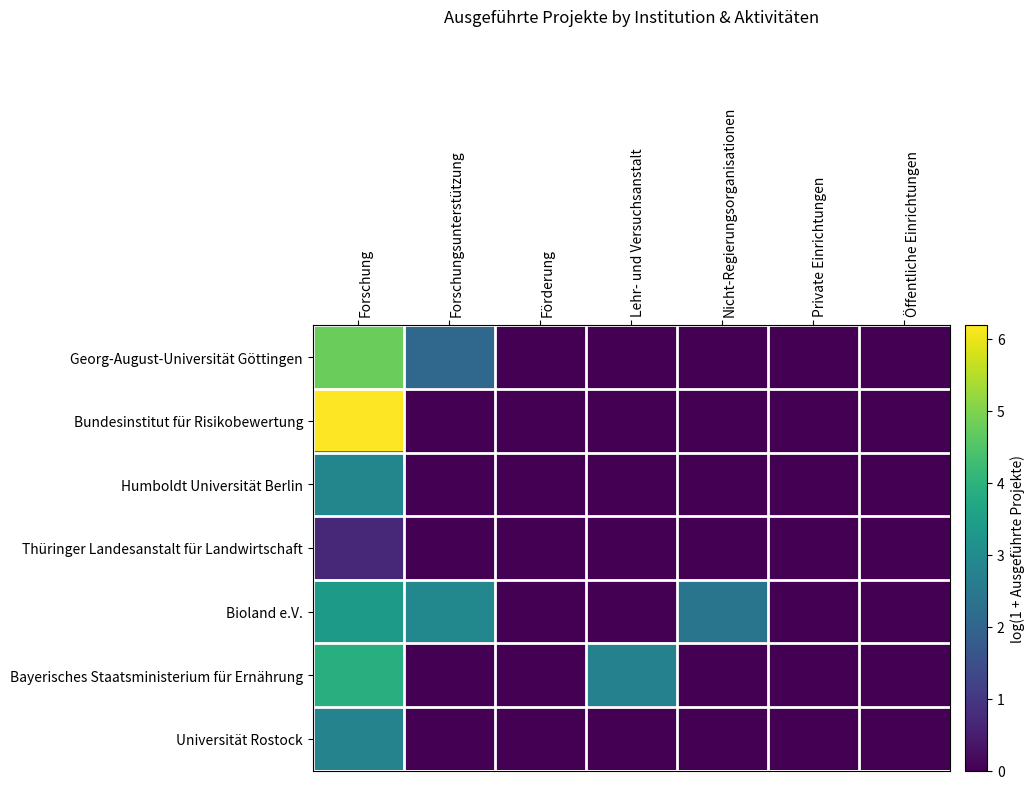

What is the difference between the maximum and minimum values in the Bioland e.V. series?

3.4